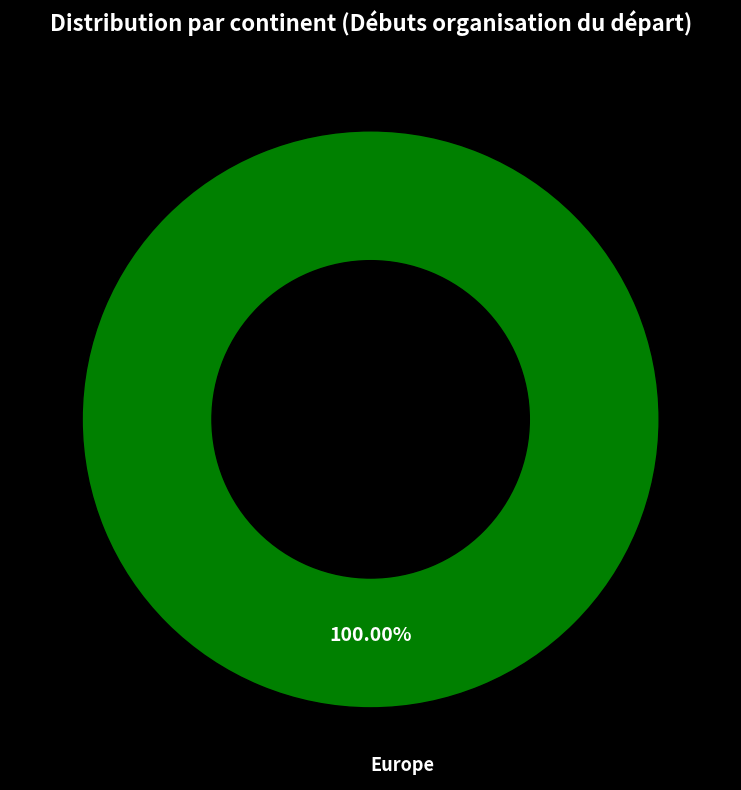

Does any single category account for the majority?

Yes